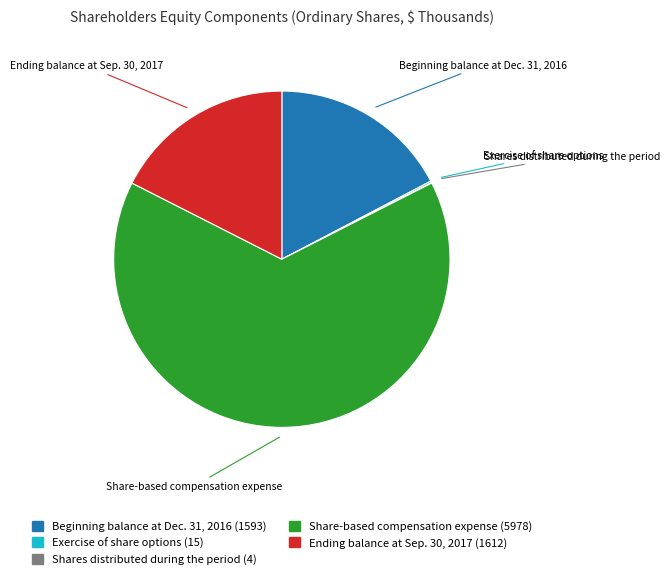

Is there any slice that represents more than half of the pie?

Yes